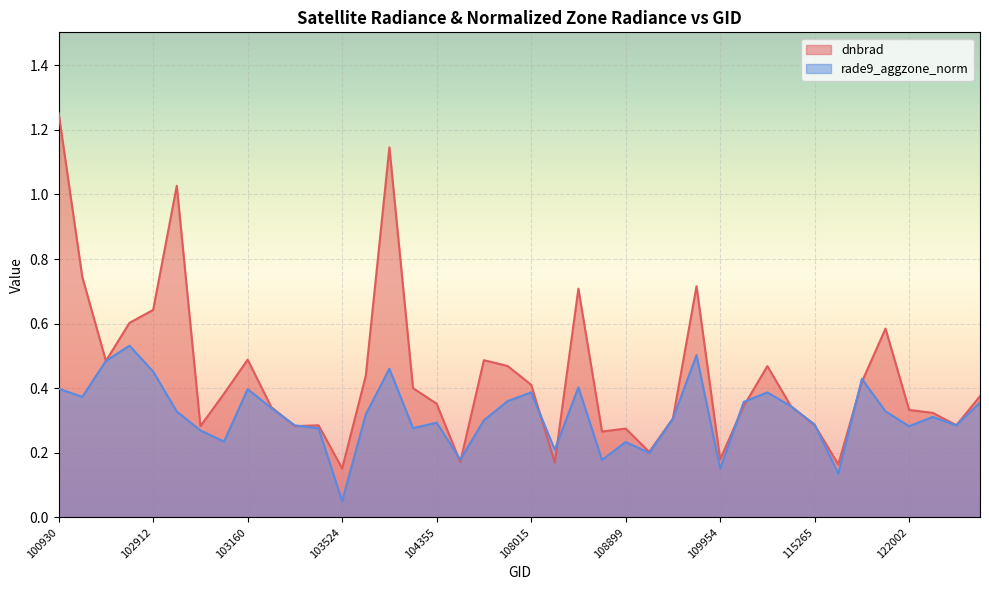

What is the sum of the dnbrad values at 19 and 100930?

1.7